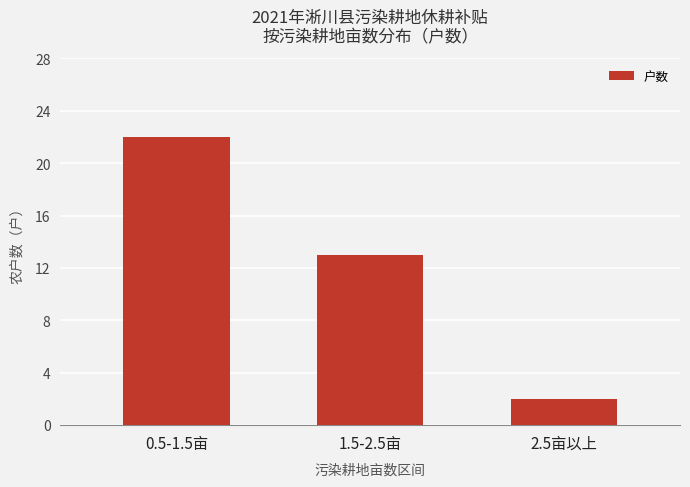

Which label corresponds to the largest value in the chart?

0.5-1.5亩